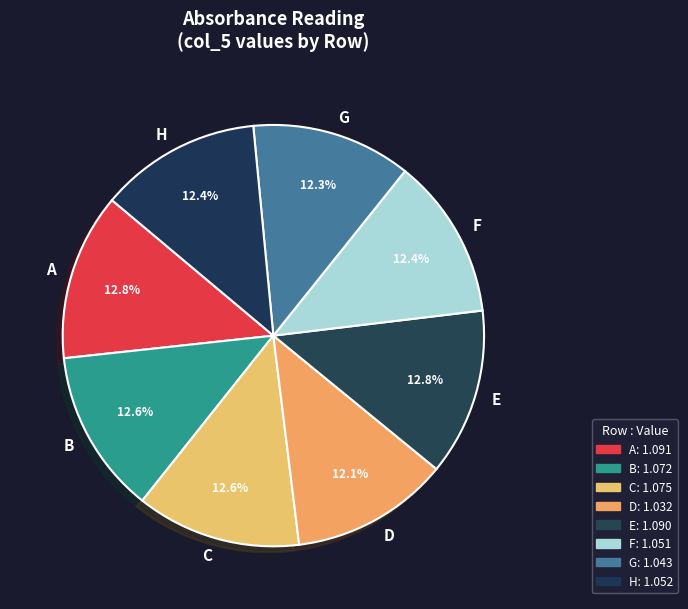

To the nearest percent, what percentage of the pie is F?

12%